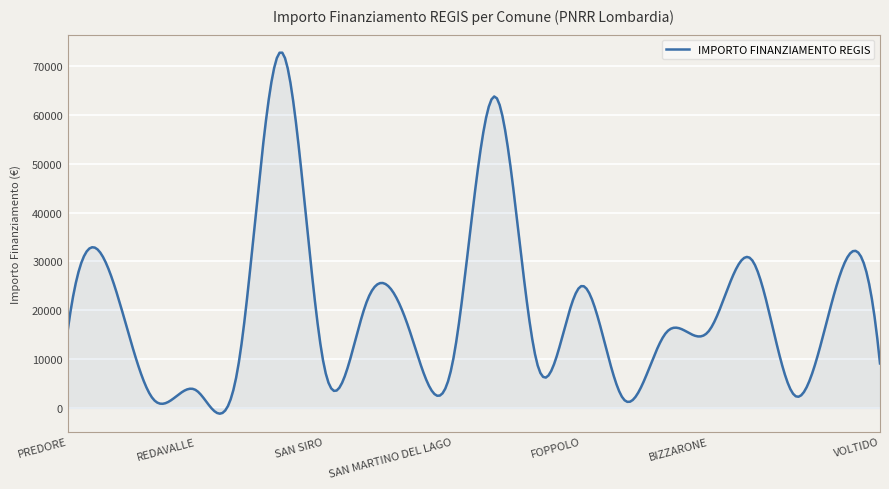

What is the greatest value displayed?

72719.0